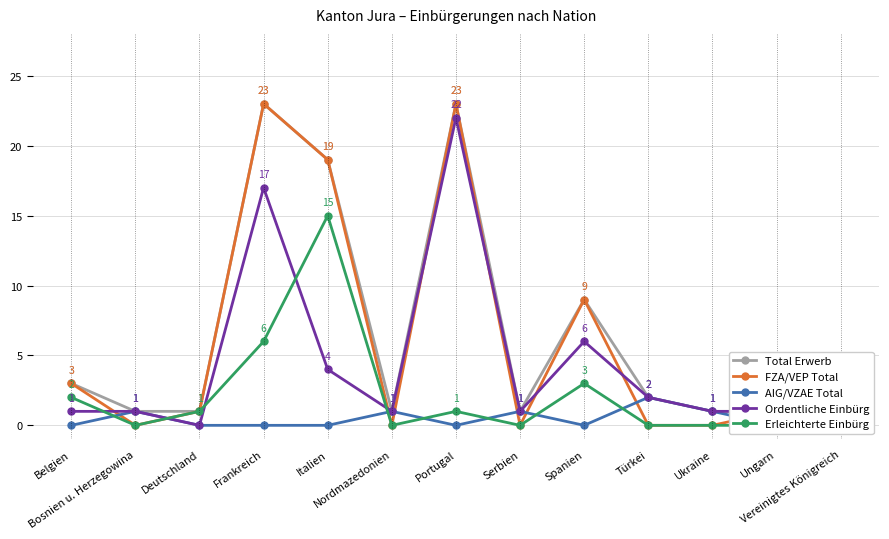

What is the maximum value shown in the chart?

23